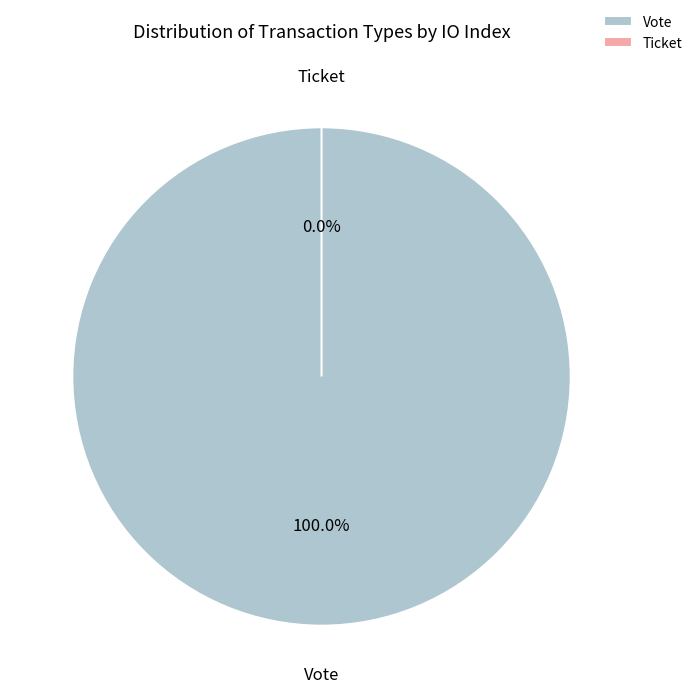

Does any single category account for the majority?

Yes